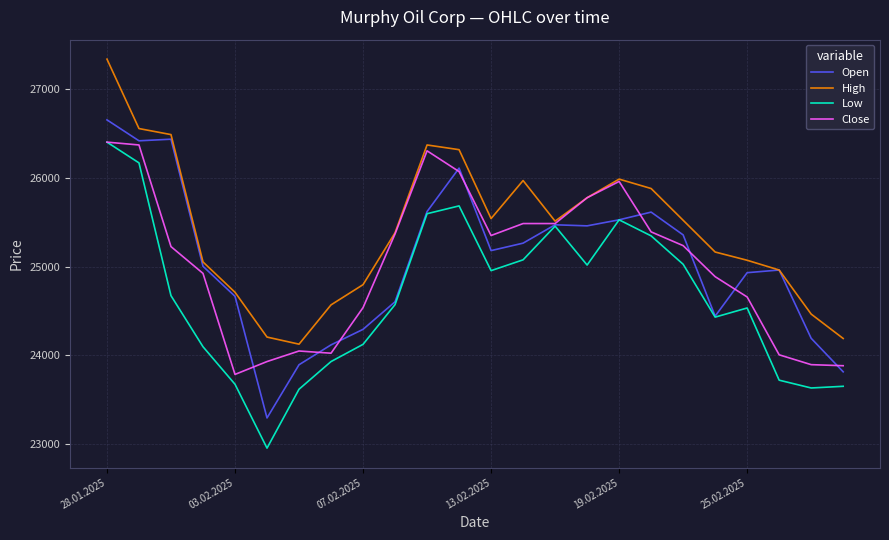

What is the smallest value displayed?

22955